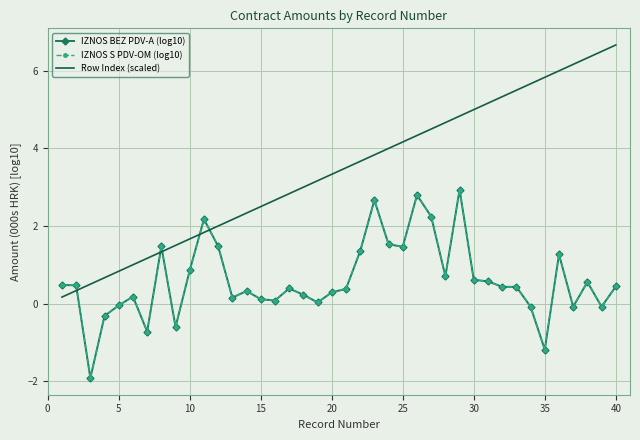

Which series has the widest spread of values?

Row Index (scaled)